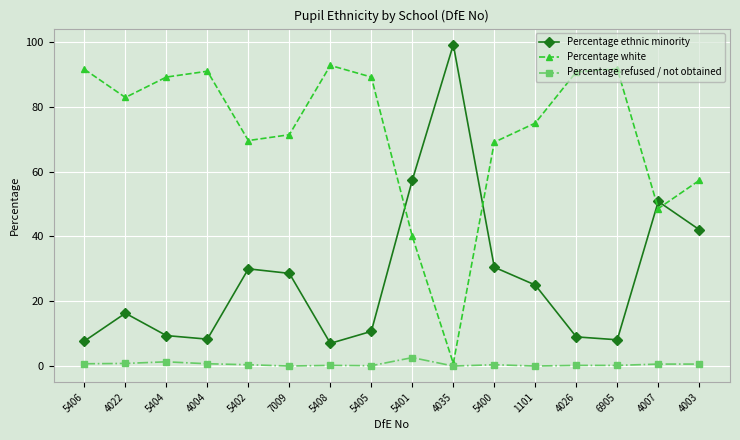

What are all the series names shown in the legend?

Percentage ethnic minority, Percentage white, Percentage refused / not obtained